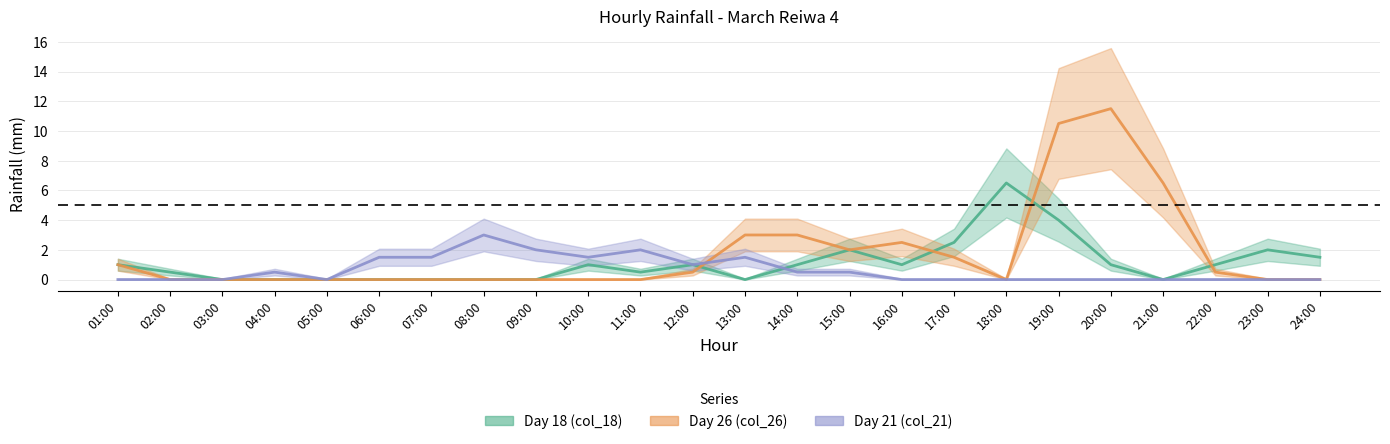

Which series ends up on top after the final intersection of Day 18 (col_18) and Day 26 (col_26)?

Day 18 (col_18)